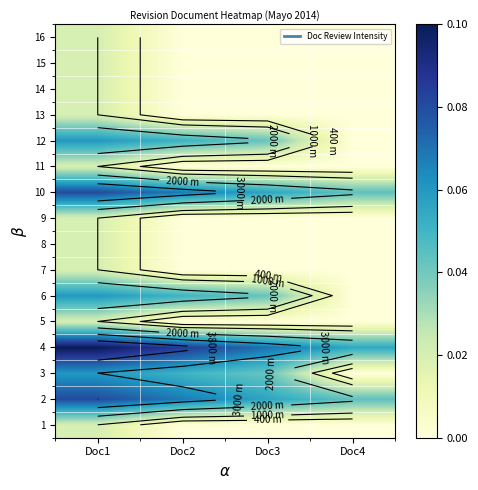

Which has a higher value, Doc3 or Doc1?

Doc1